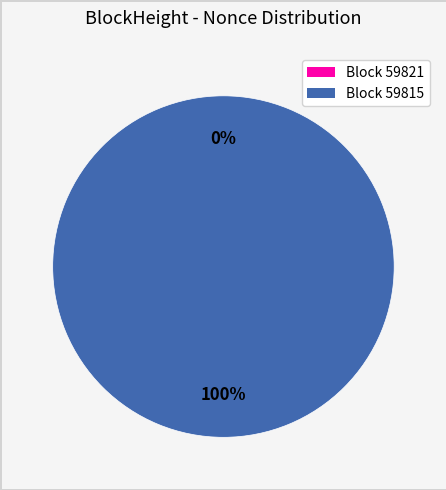

To the nearest percent, what is the difference between the largest and smallest slice percentages?

100%